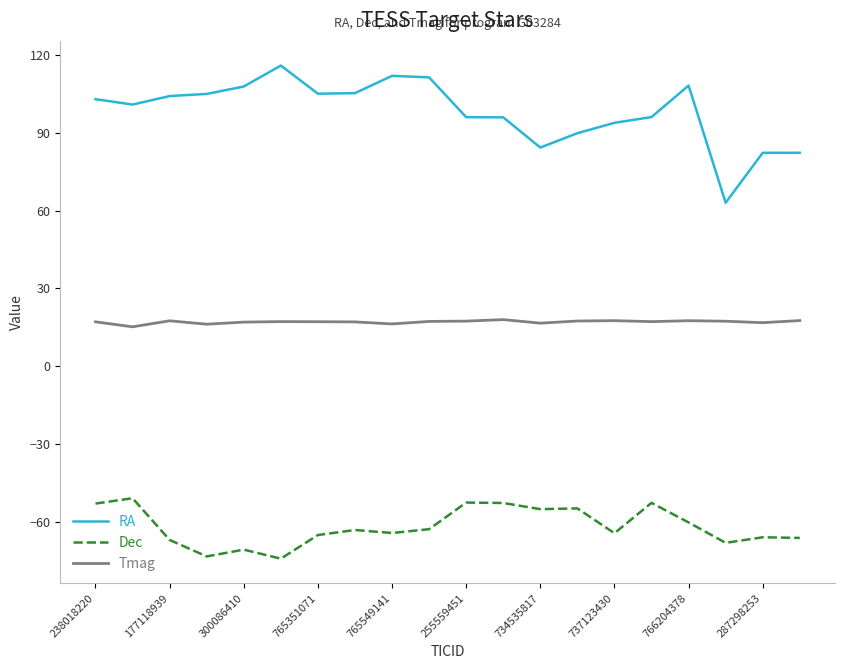

Which series has the widest spread of values?

RA